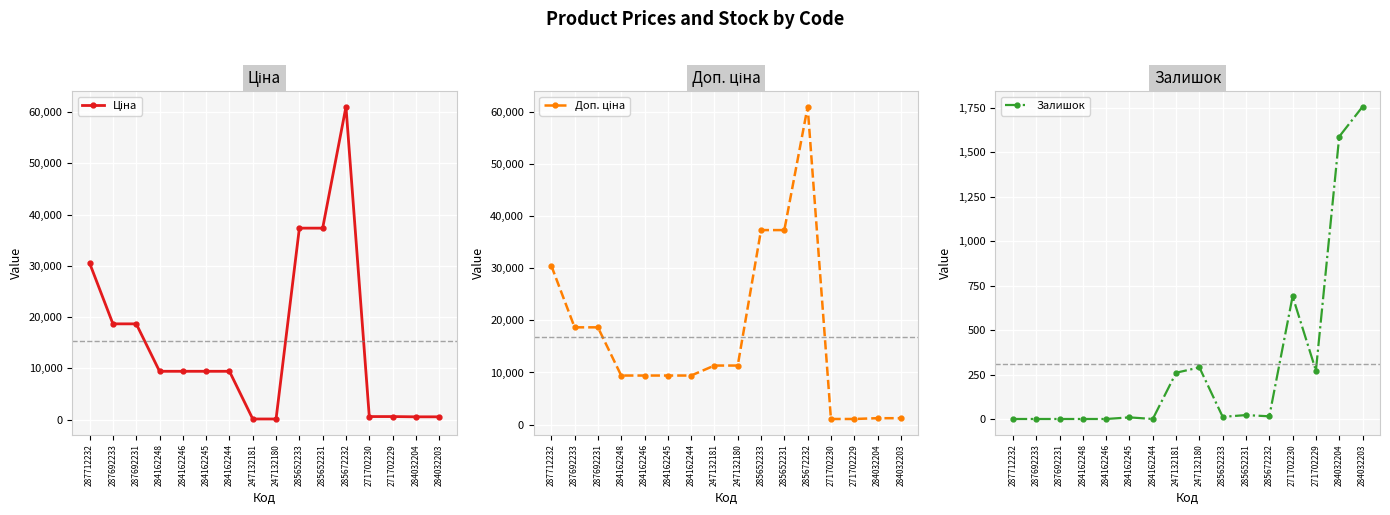

Is it true that Доп. ціна equals 9416.9 at 284162245?

True